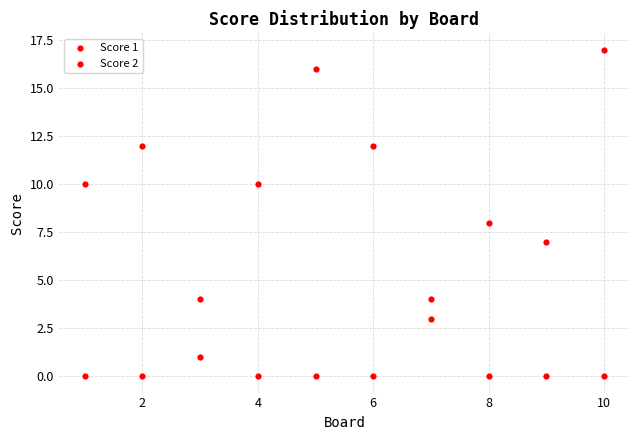

Count the number of points in this scatter plot.

20